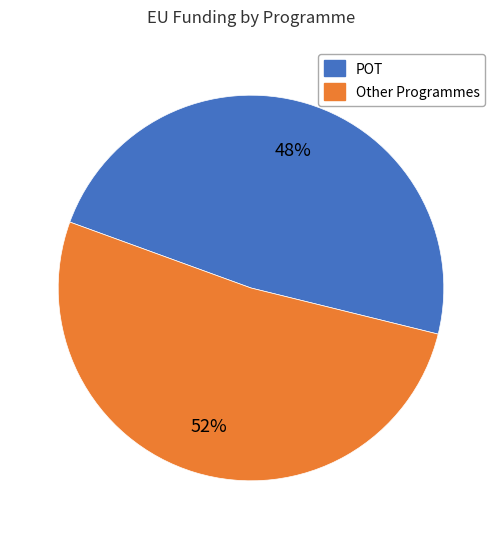

How many segments does this pie chart have?

2